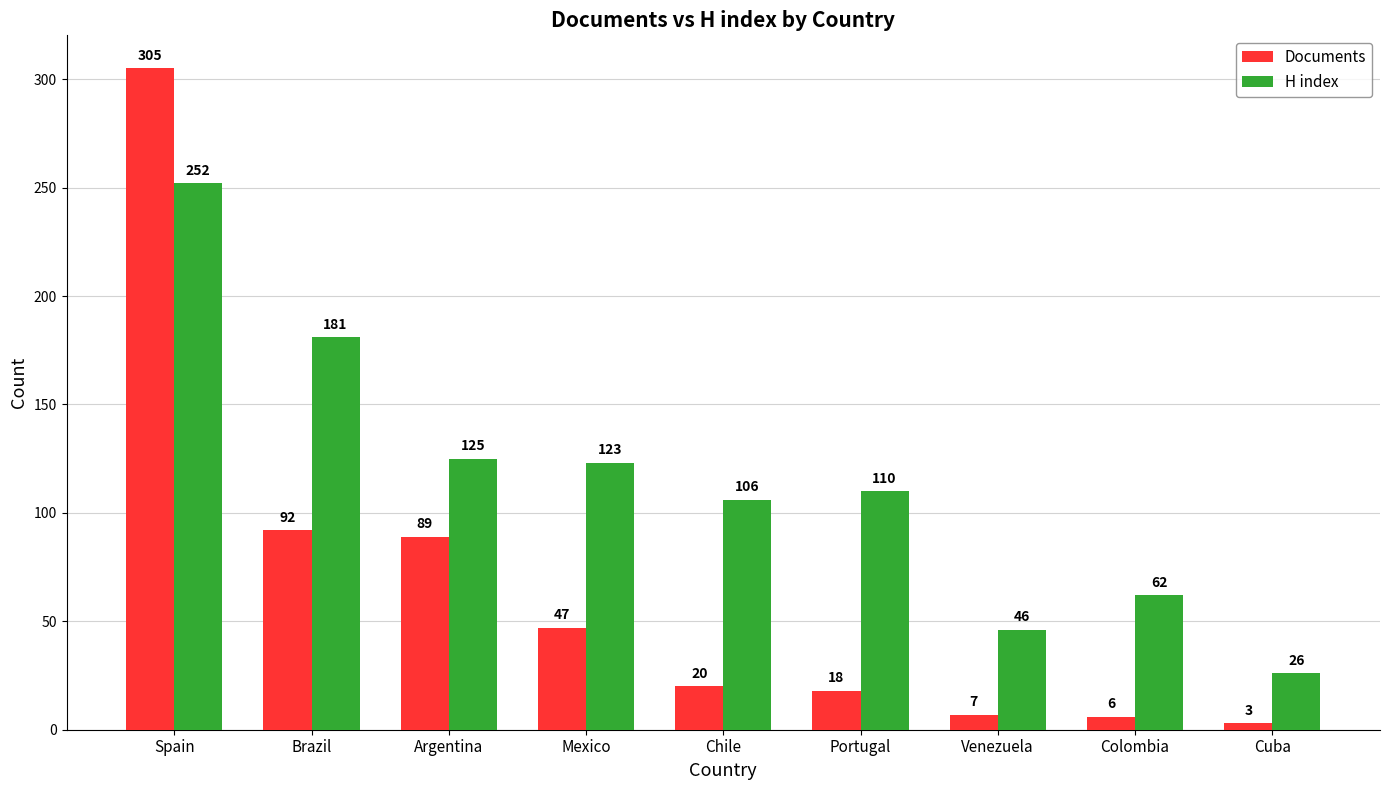

Which series has the largest range (max minus min)?

Documents